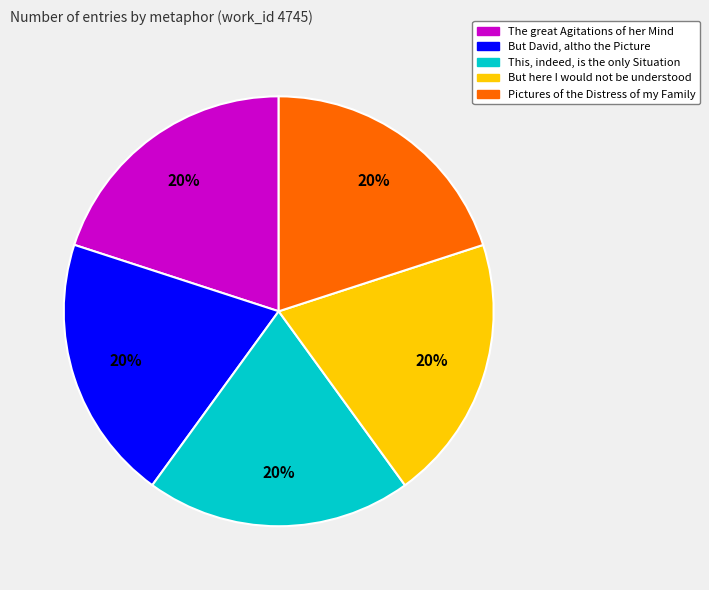

Is there a majority slice in this chart?

No